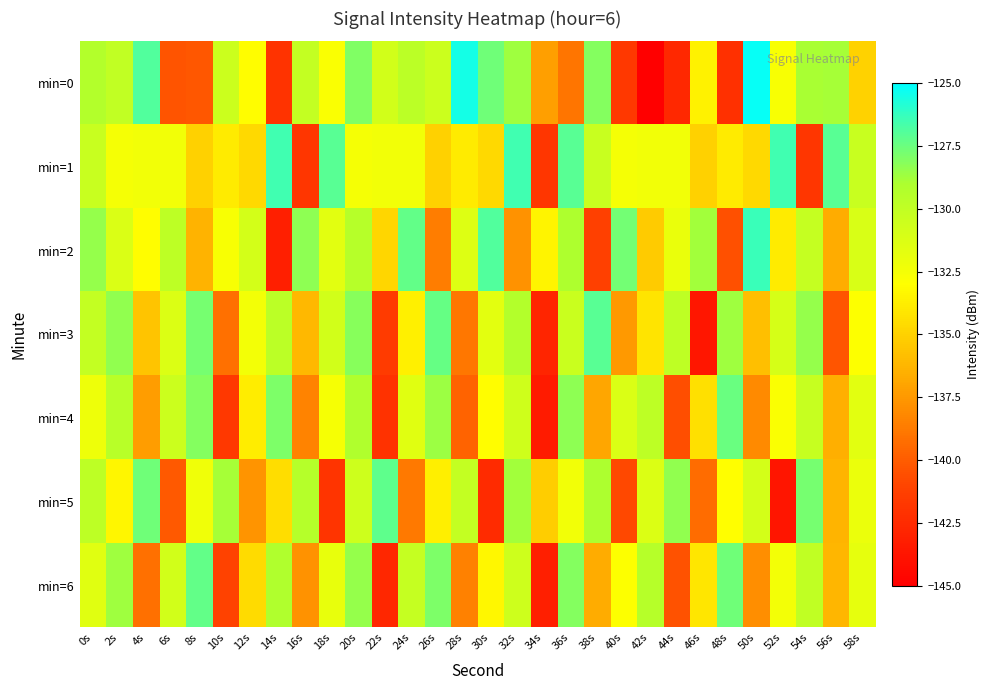

Reading left to right, transcribe all the data shown in this chart.

min=0: 0s=-129.3	2s=-130.0	4s=-126.9	6s=-140.3	8s=-140.2	10s=-130.5	12s=-133.0	14s=-142.0	16s=-130.2	18s=-132.8	20s=-128.0	22s=-130.8	24s=-129.7	26s=-130.5	28s=-125.5	30s=-127.6	32s=-128.7	34s=-137.2	36s=-139.0	38s=-128.1	40s=-141.7	42s=-145.2	44s=-142.6	46s=-133.6	48s=-142.1	50s=-125.2	52s=-132.7	54s=-128.9	56s=-128.9	58s=-135.0
min=1: 0s=-130.3	2s=-132.5	4s=-132.3	6s=-132.4	8s=-135.1	10s=-133.9	12s=-134.7	14s=-126.5	16s=-141.8	18s=-127.0	20s=-132.5	22s=-132.3	24s=-132.4	26s=-135.1	28s=-133.9	30s=-134.7	32s=-126.5	34s=-141.8	36s=-127.0	38s=-130.3	40s=-132.5	42s=-132.3	44s=-132.4	46s=-135.1	48s=-133.9	50s=-134.7	52s=-126.5	54s=-141.8	56s=-127.0	58s=-130.3
min=2: 0s=-128.5	2s=-131.2	4s=-133.1	6s=-129.8	8s=-136.4	10s=-132.7	12s=-130.9	14s=-143.2	16s=-128.3	18s=-131.6	20s=-129.5	22s=-134.8	24s=-127.3	26s=-138.6	28s=-131.4	30s=-126.9	32s=-137.8	34s=-133.5	36s=-129.1	38s=-141.2	40s=-127.7	42s=-135.3	44s=-132.0	46s=-128.8	48s=-140.5	50s=-126.4	52s=-133.9	54s=-130.2	56s=-136.7	58s=-131.1
min=3: 0s=-130.1	2s=-128.4	4s=-135.6	6s=-131.3	8s=-127.8	10s=-139.2	12s=-132.5	14s=-129.7	16s=-136.1	18s=-130.8	20s=-128.2	22s=-141.5	24s=-133.6	26s=-127.4	28s=-138.9	30s=-131.7	32s=-129.3	34s=-142.8	36s=-130.4	38s=-127.1	40s=-137.5	42s=-134.2	44s=-129.9	46s=-143.6	48s=-128.7	50s=-135.8	52s=-131.0	54s=-128.5	56s=-140.3	58s=-132.9
min=4: 0s=-132.2	2s=-129.6	4s=-137.3	6s=-130.5	8s=-128.1	10s=-141.7	12s=-133.8	14s=-127.9	16s=-138.4	18s=-132.6	20s=-129.2	22s=-142.1	24s=-131.5	26s=-128.6	28s=-139.7	30s=-133.1	32s=-130.7	34s=-143.4	36s=-128.3	38s=-136.9	40s=-131.2	42s=-129.8	44s=-140.6	46s=-134.3	48s=-127.5	50s=-138.1	52s=-132.8	54s=-130.3	56s=-136.5	58s=-131.6
min=5: 0s=-129.8	2s=-133.4	4s=-127.6	6s=-140.1	8s=-132.3	10s=-128.9	12s=-137.7	14s=-134.5	16s=-129.4	18s=-141.9	20s=-130.6	22s=-127.2	24s=-138.8	26s=-133.7	28s=-130.1	30s=-142.5	32s=-128.8	34s=-135.2	36s=-132.4	38s=-129.0	40s=-140.8	42s=-131.3	44s=-128.4	46s=-139.3	48s=-133.0	50s=-130.9	52s=-143.7	54s=-127.8	56s=-136.3	58s=-132.1
min=6: 0s=-131.5	2s=-128.7	4s=-139.2	6s=-130.8	8s=-127.3	10s=-141.1	12s=-134.6	14s=-129.2	16s=-137.8	18s=-131.9	20s=-128.5	22s=-142.7	24s=-130.2	26s=-127.9	28s=-138.5	30s=-133.3	32s=-130.6	34s=-143.2	36s=-128.1	38s=-136.7	40s=-132.9	42s=-129.5	44s=-140.4	46s=-134.1	48s=-127.6	50s=-137.9	52s=-132.5	54s=-130.0	56s=-136.2	58s=-131.8